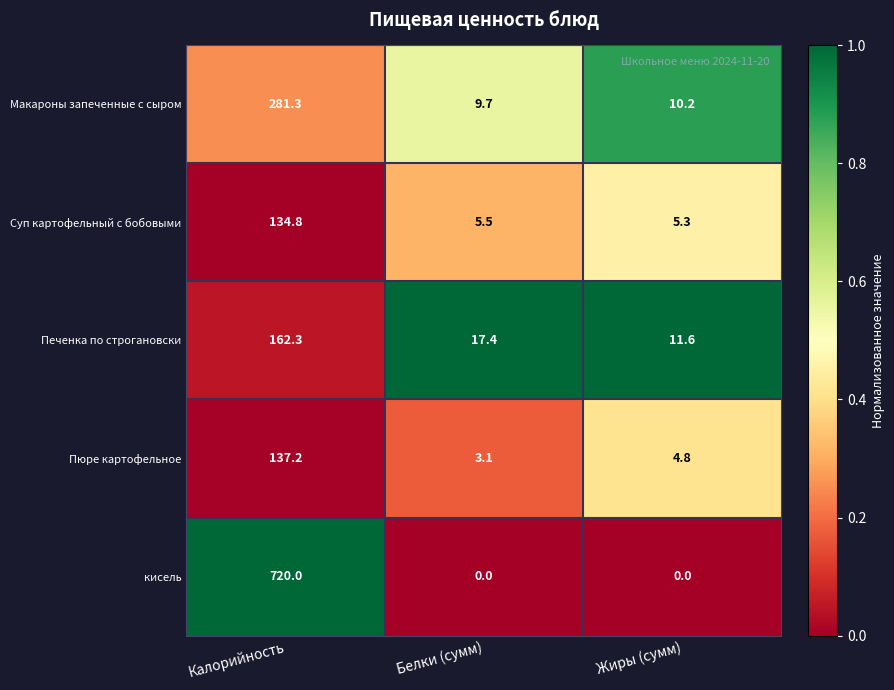

Count the number of data series in this chart.

5